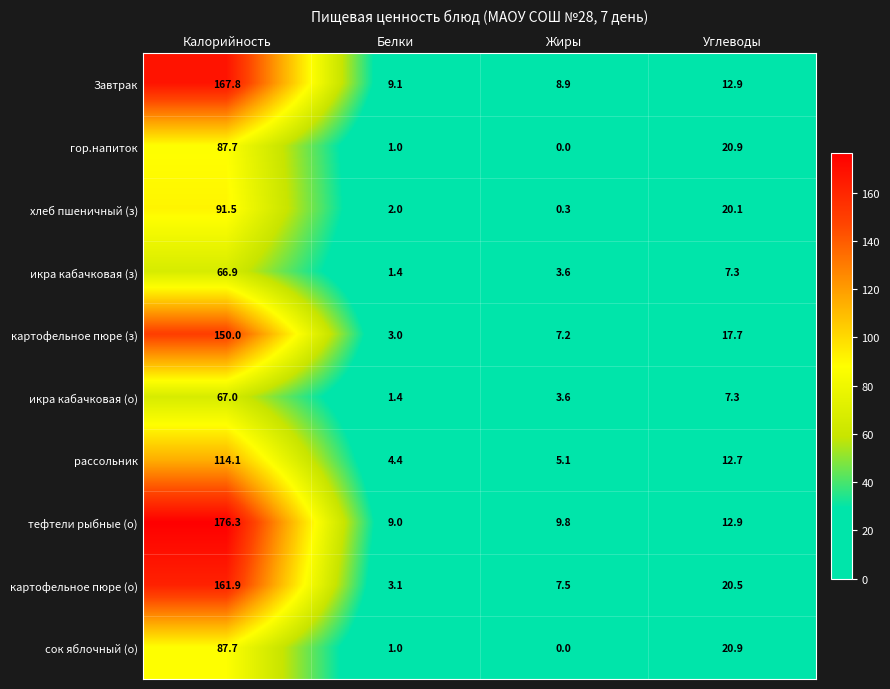

Which series changed the most between Белки and Жиры?

картофельное пюре (о)